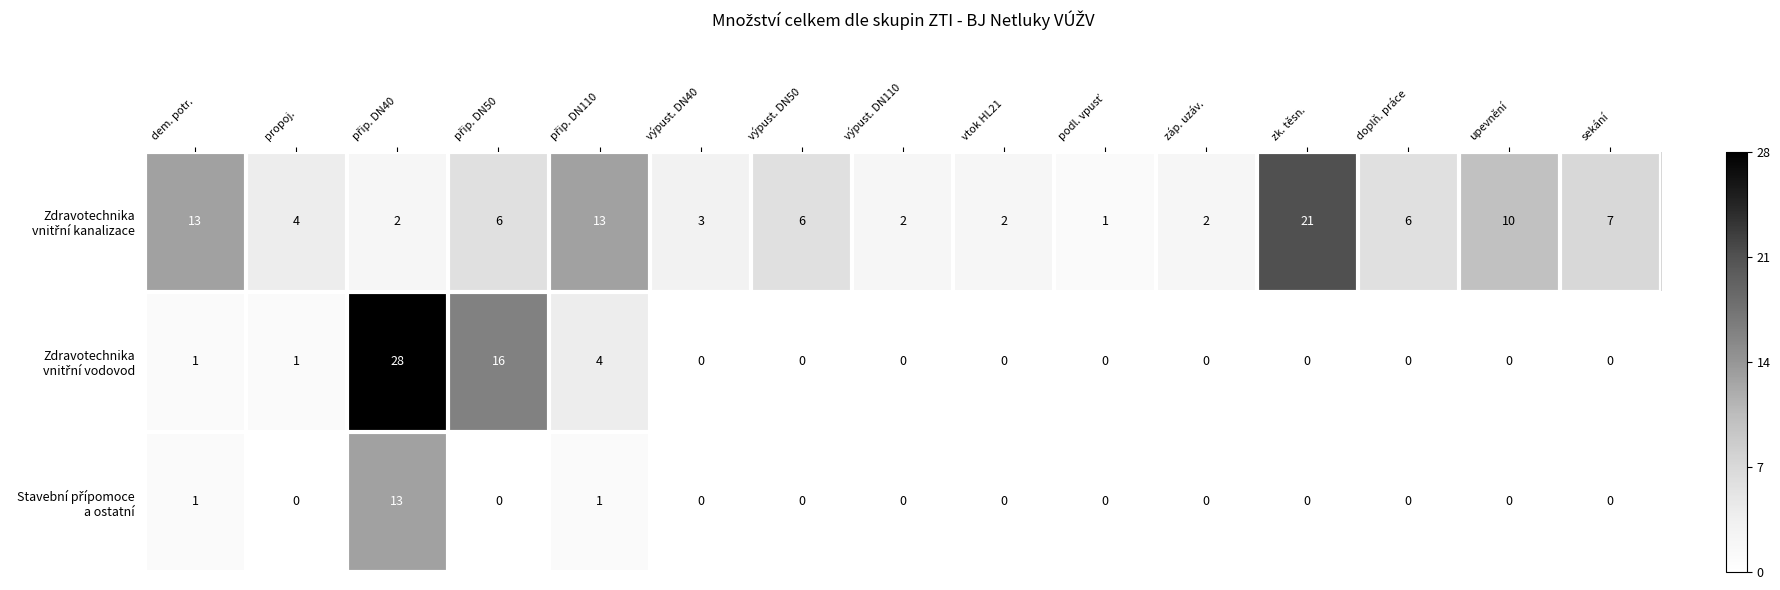

How many categories are shown in the chart?

15